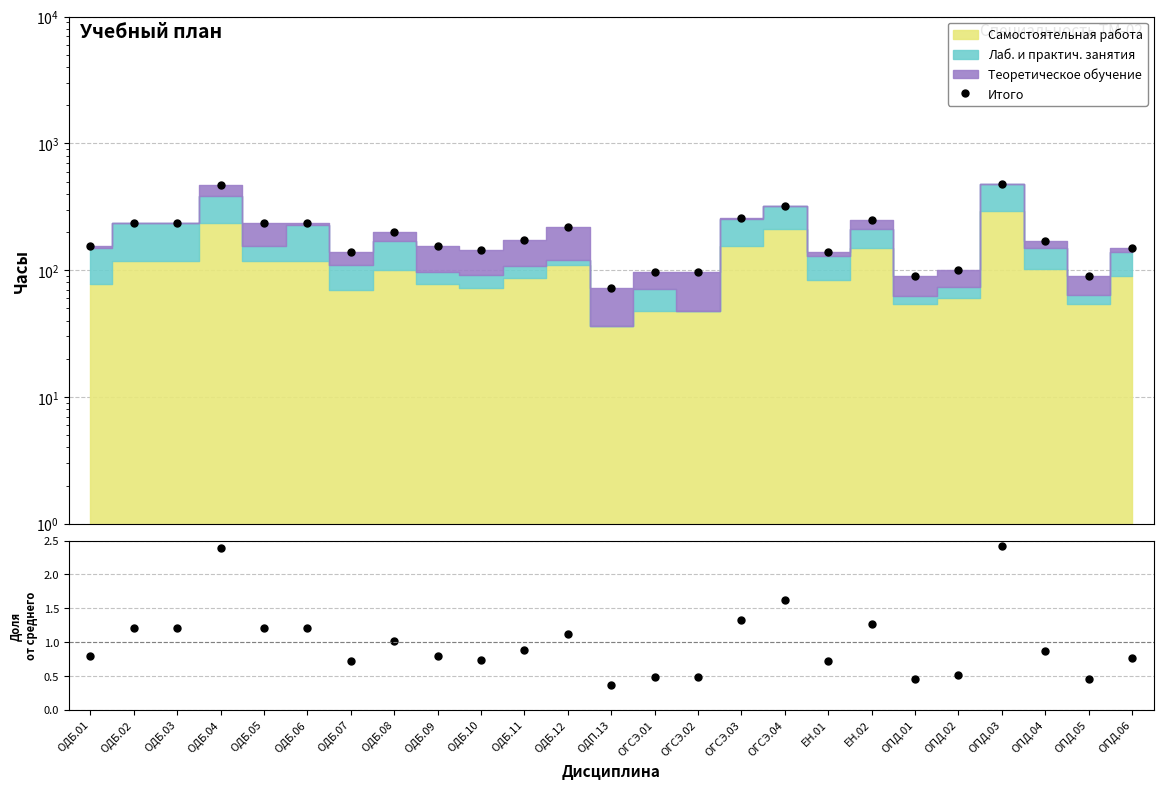

The Итого series shows 200.0 at ОДБ.08. True or false?

True